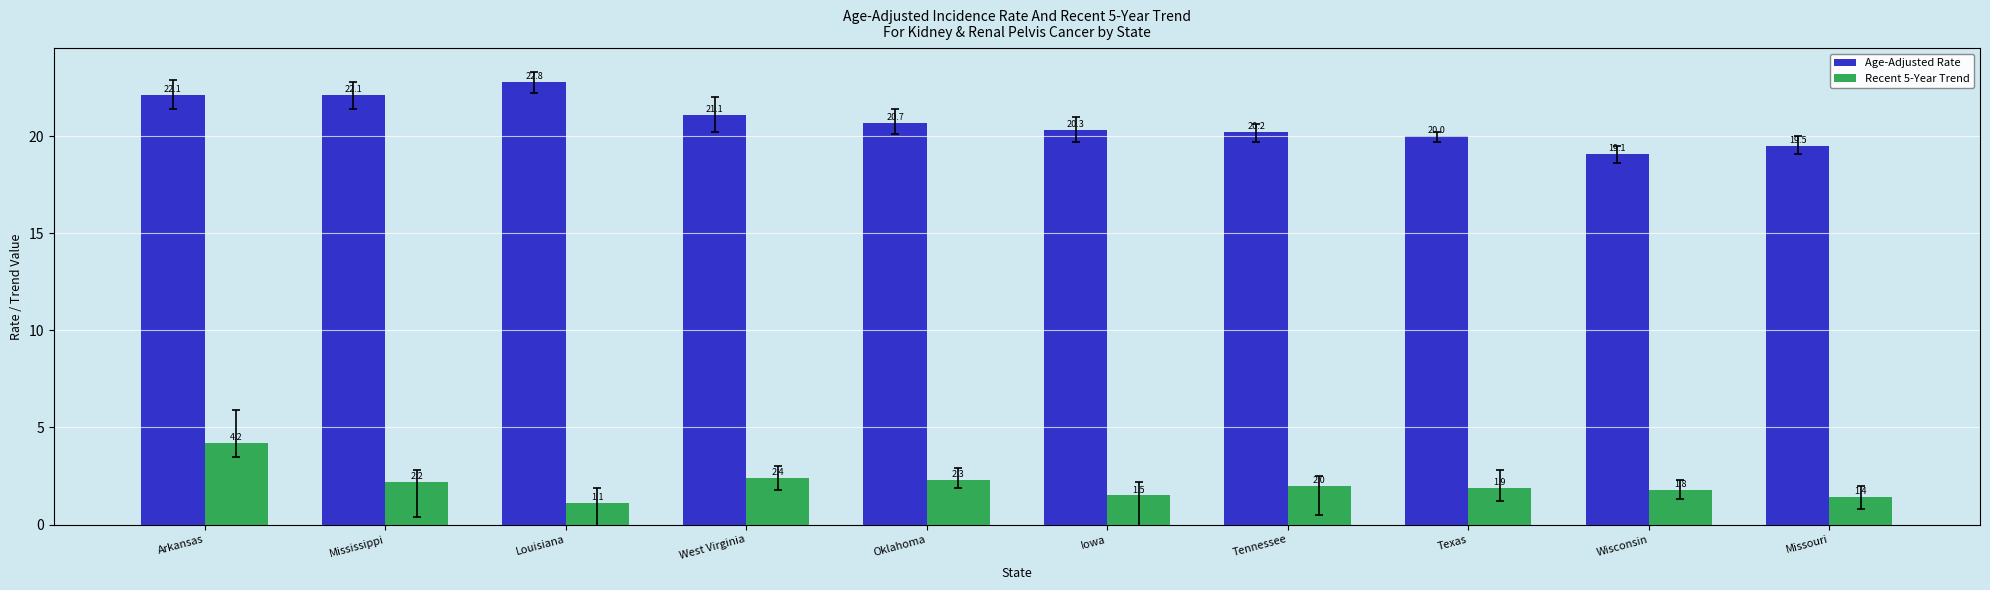

Is the value of Recent 5-Year Trend at Tennessee greater than the value of Age-Adjusted Rate at Oklahoma?

No